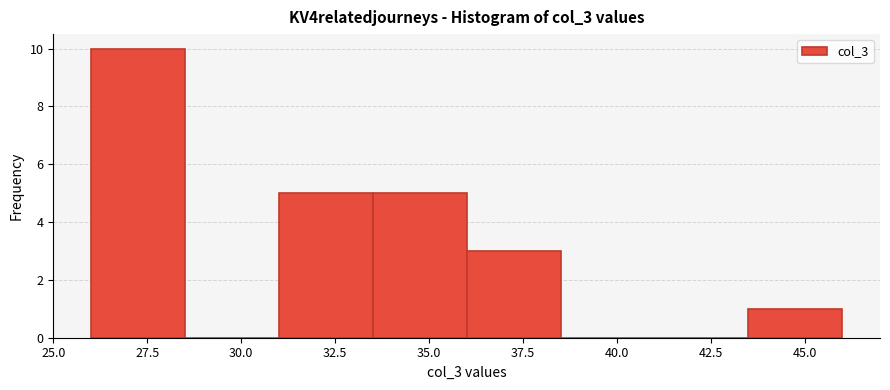

Reading left to right, list every bar in this chart as the range it spans on the x-axis followed by its height. The values are not printed on the chart, so give them approximately, as read against the axis.

26.0 to 28.5: 10
28.5 to 31.0: 0
31.0 to 33.5: 5
33.5 to 36.0: 5
36.0 to 38.5: 3
38.5 to 41.0: 0
41.0 to 43.5: 0
43.5 to 46.0: 1